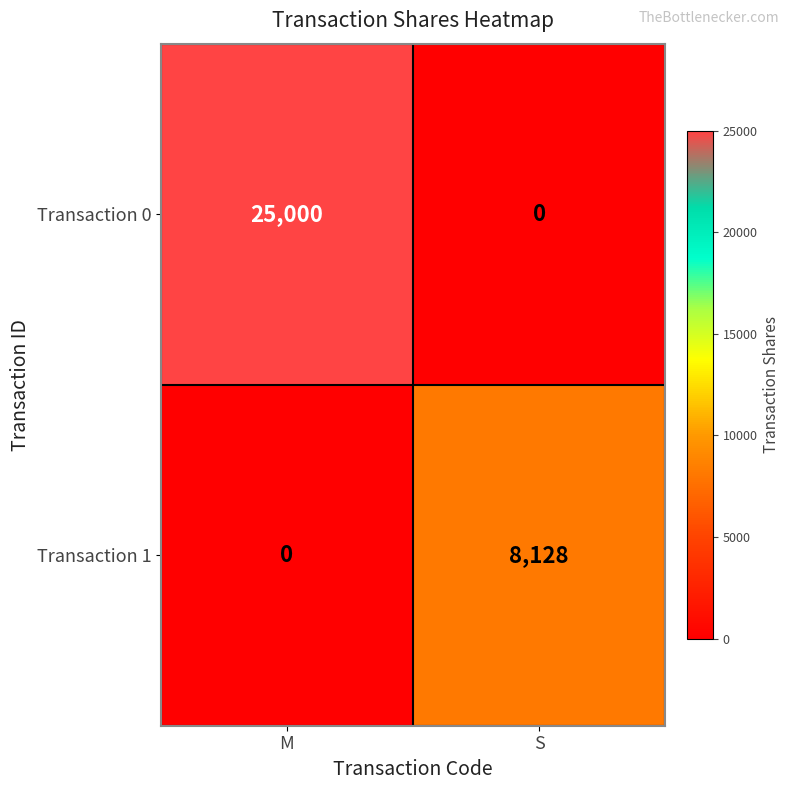

At how many categories does at least one series exceed 16363?

1